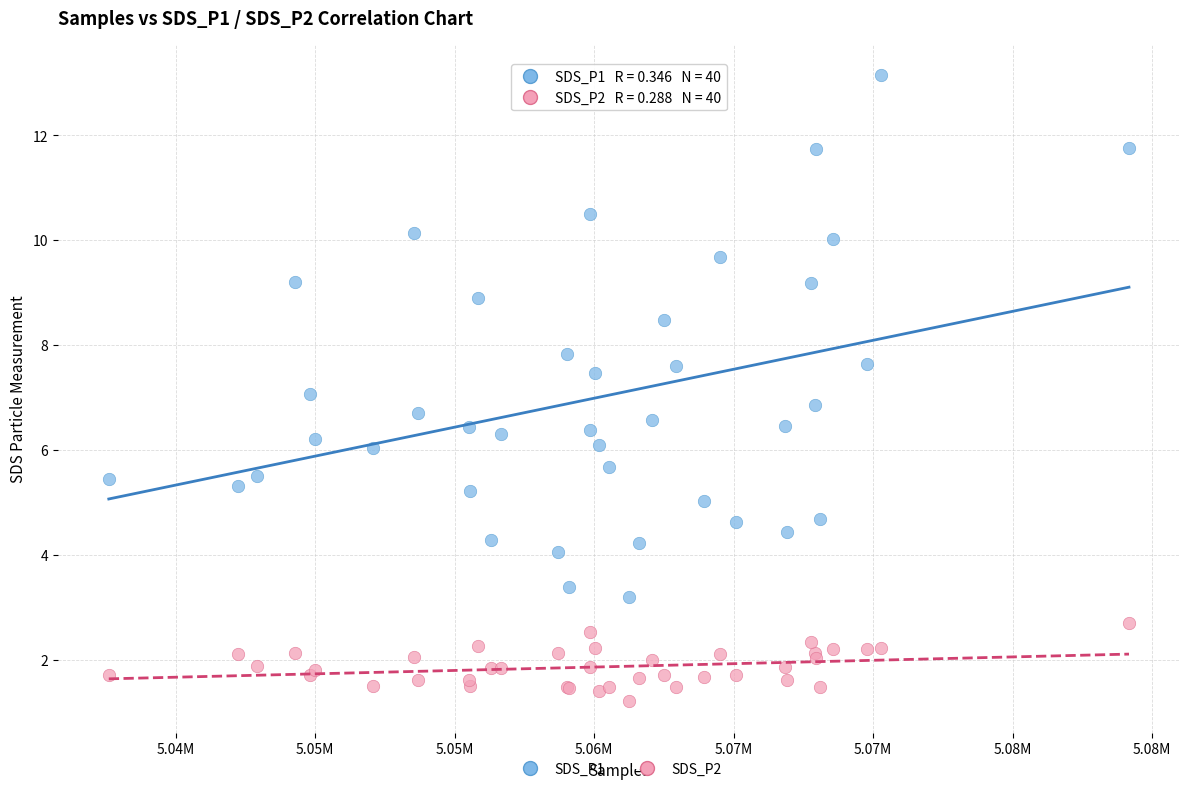

Which series contains the highest Y value?

SDS_P1